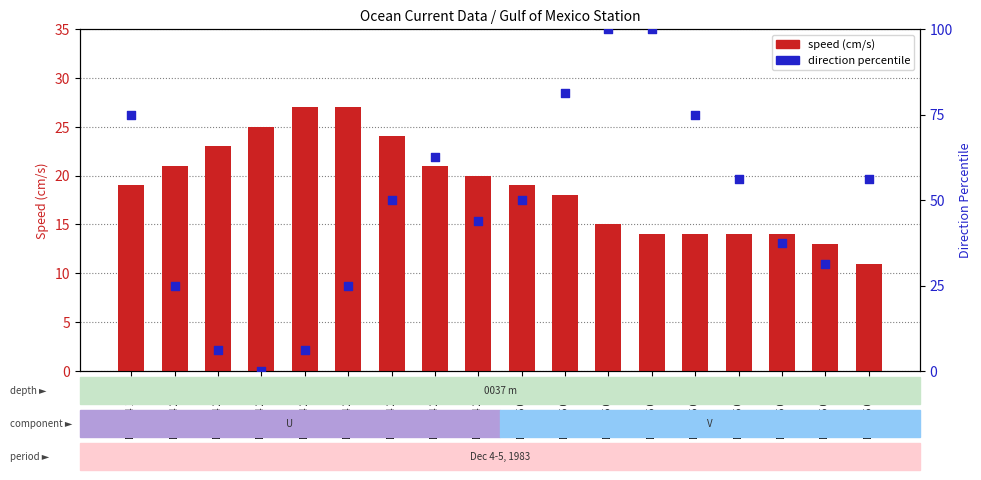

Which series reaches the maximum Y coordinate?

direction percentile